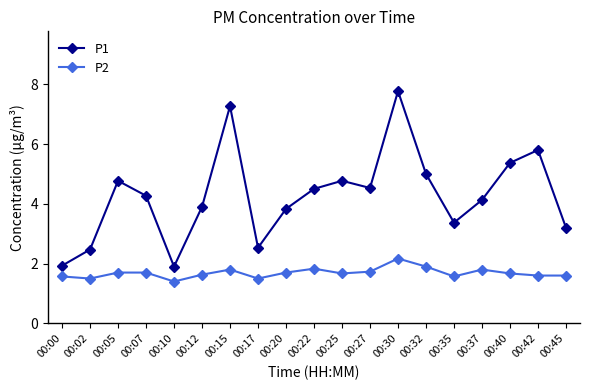

What is the spread (max minus min) of values at 00:35?

1.8